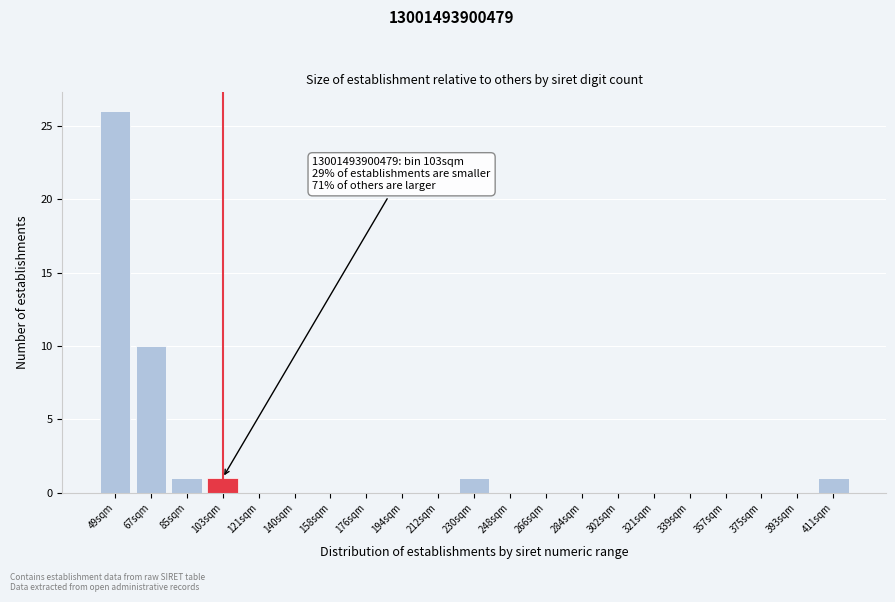

Reading left to right, transcribe all the data shown in this chart.

49sqm=26	67sqm=10	85sqm=1	103sqm=1	121sqm=0	140sqm=0	158sqm=0	176sqm=0	194sqm=0	212sqm=0	230sqm=1	248sqm=0	266sqm=0	284sqm=0	302sqm=0	321sqm=0	339sqm=0	357sqm=0	375sqm=0	393sqm=0	411sqm=1